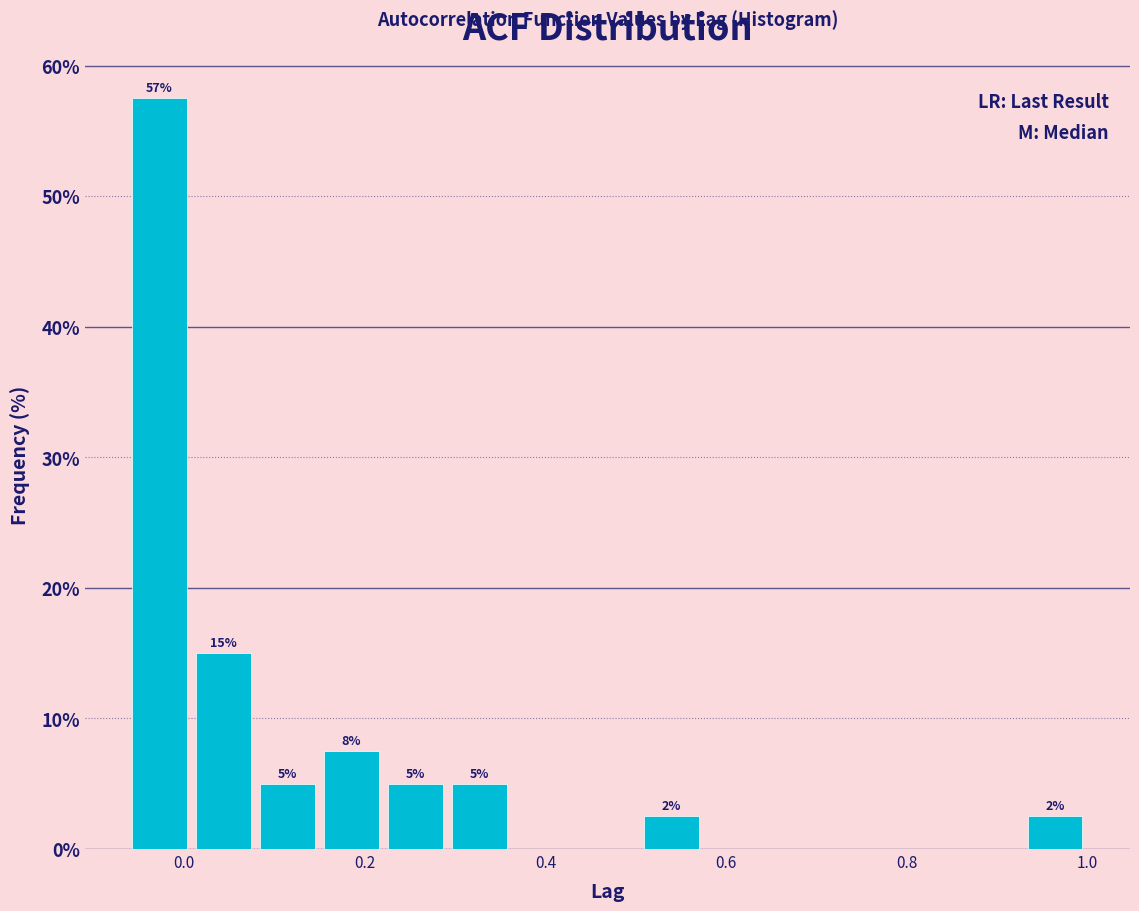

Around what value on the x-axis is the tallest bar? Give the approximate position of its centre, as read against the axis.

-0.02